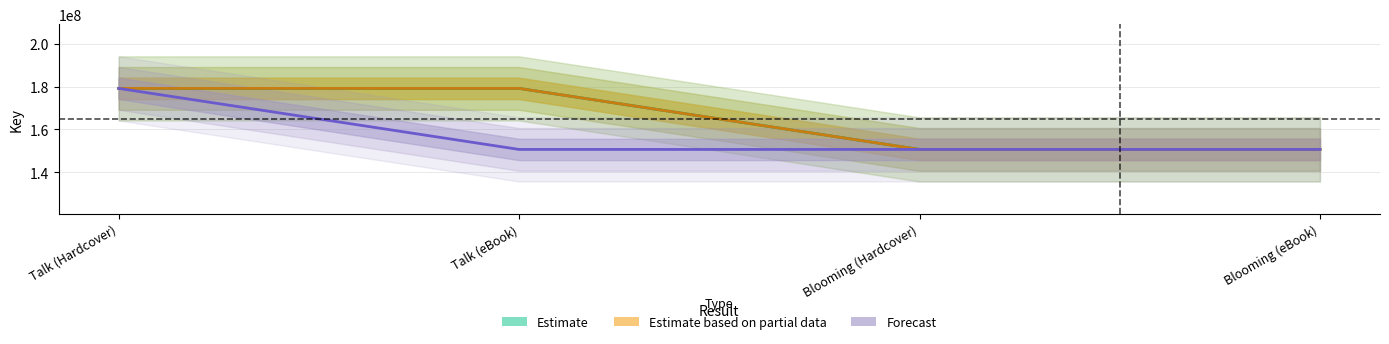

Reading right to left, transcribe all the data shown in this chart.

Estimate: 150650629	150650629	179209030	179209030
Estimate based on partial data: 150650629	150650629	179209030	179209030
Forecast: 150650629	150650629	150650629	179209030